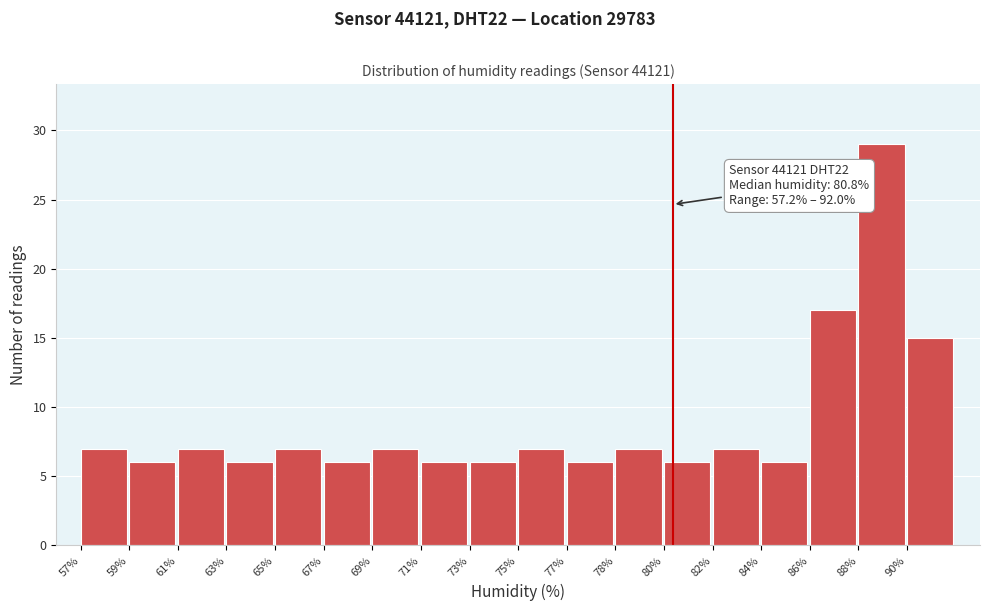

Reading left to right, transcribe all the data shown in this chart.

7	6	7	6	7	6	7	6	6	7	6	7	6	7	6	17	29	15